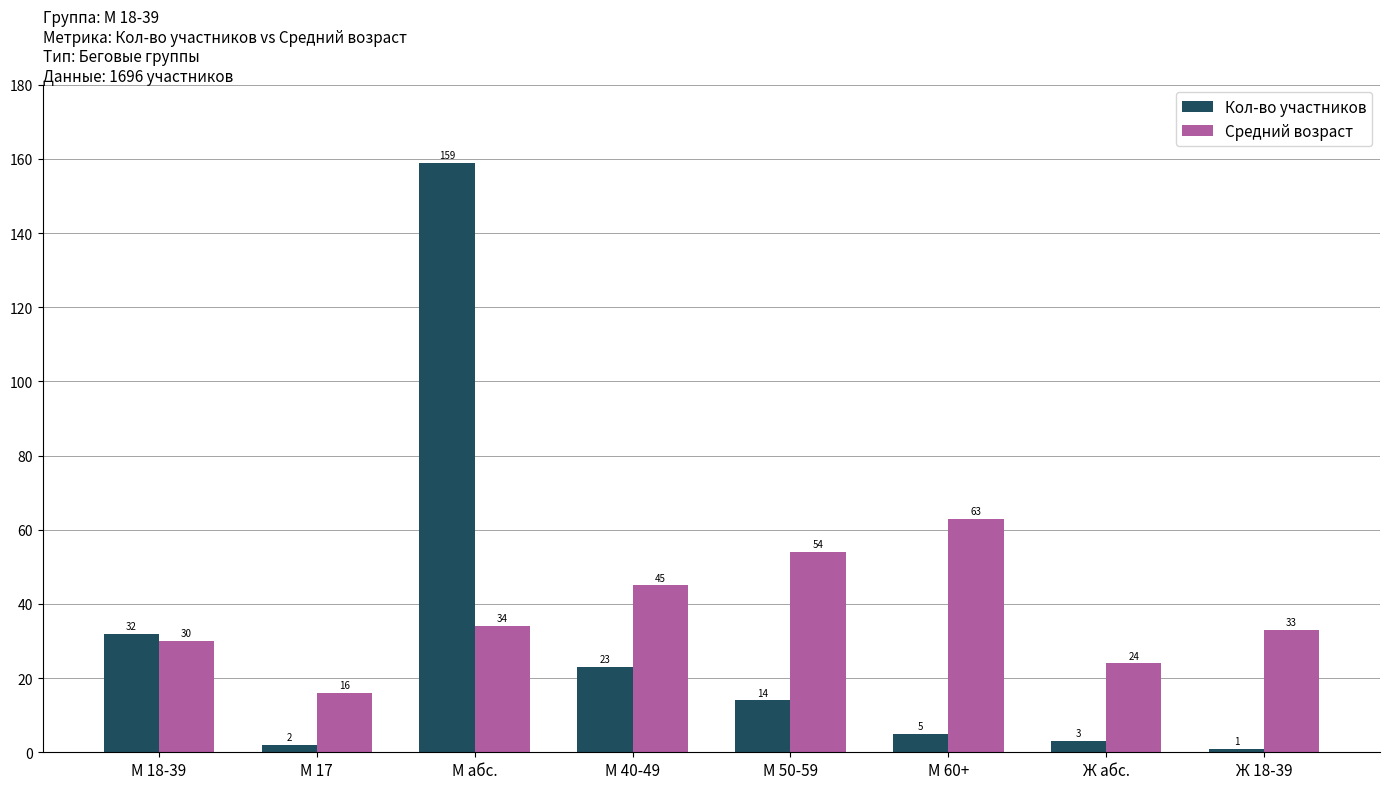

How many bars are there in each group?

2